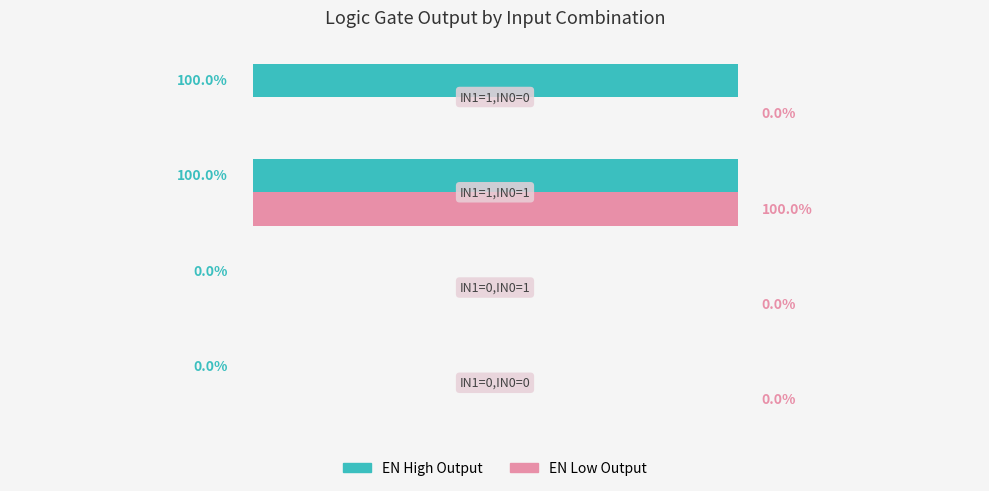

Which series has the largest total across all categories?

EN High Output